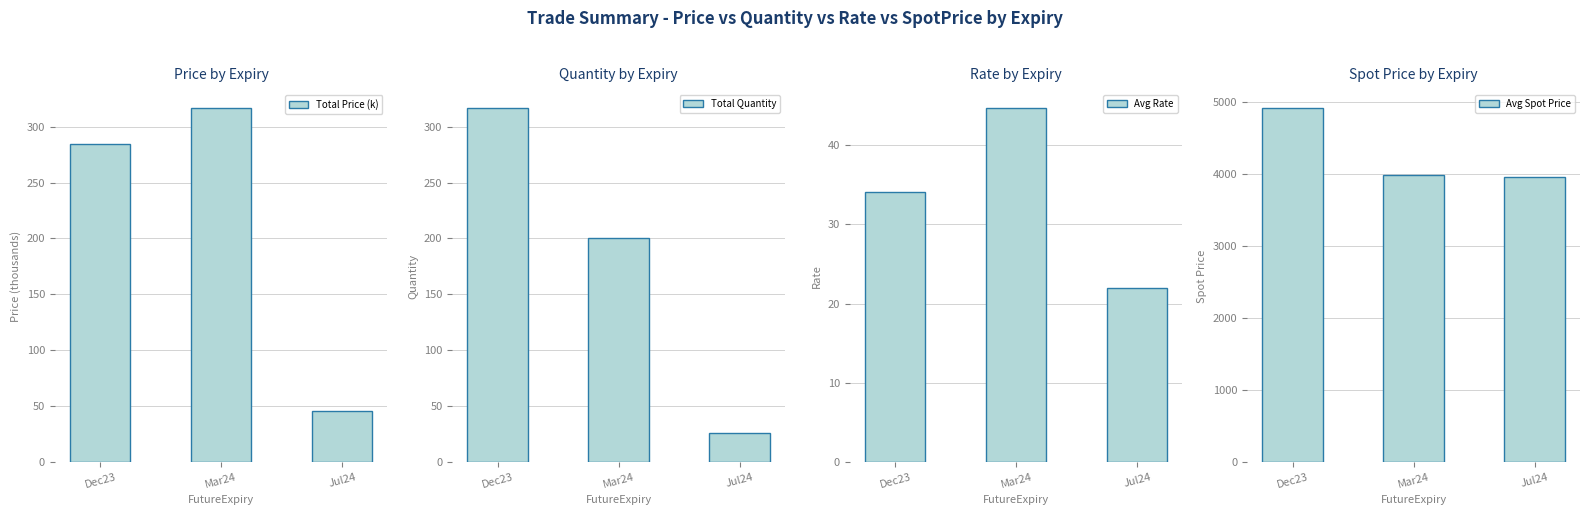

Is the value of Total Price (k) at Jul24 greater than the value of Avg Rate at Dec23?

Yes